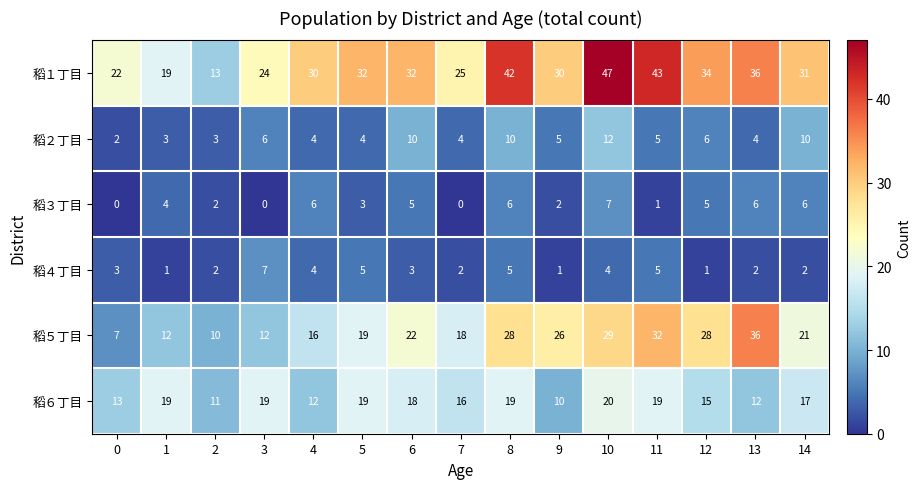

Which series has the largest range (max minus min)?

稻１丁目